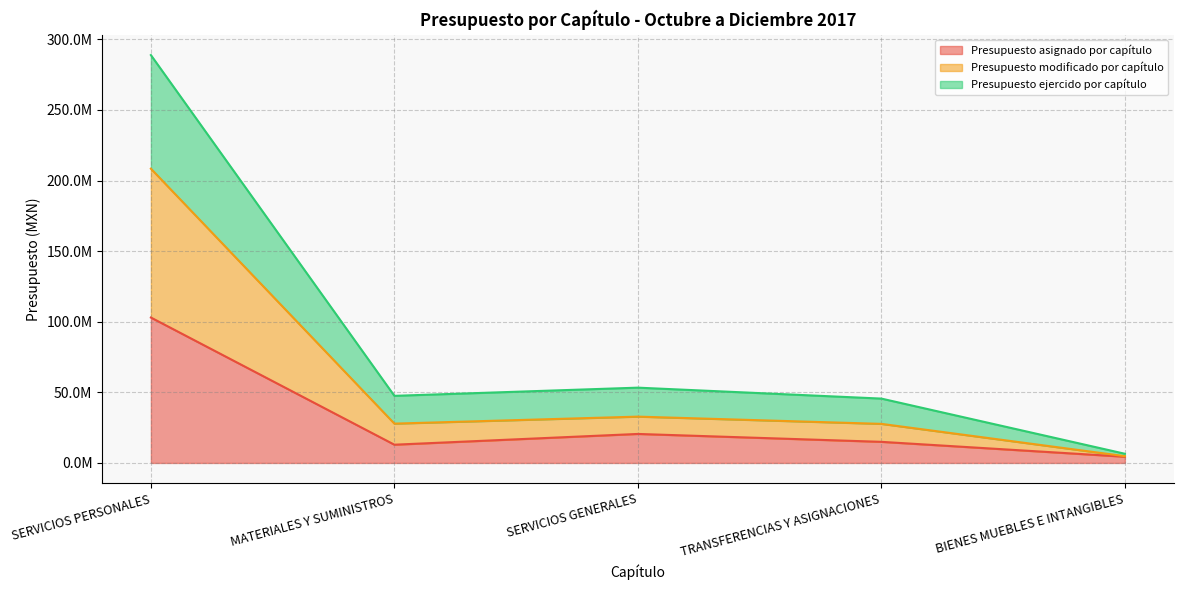

How many interior local valleys does the Presupuesto asignado por capítulo series have?

1